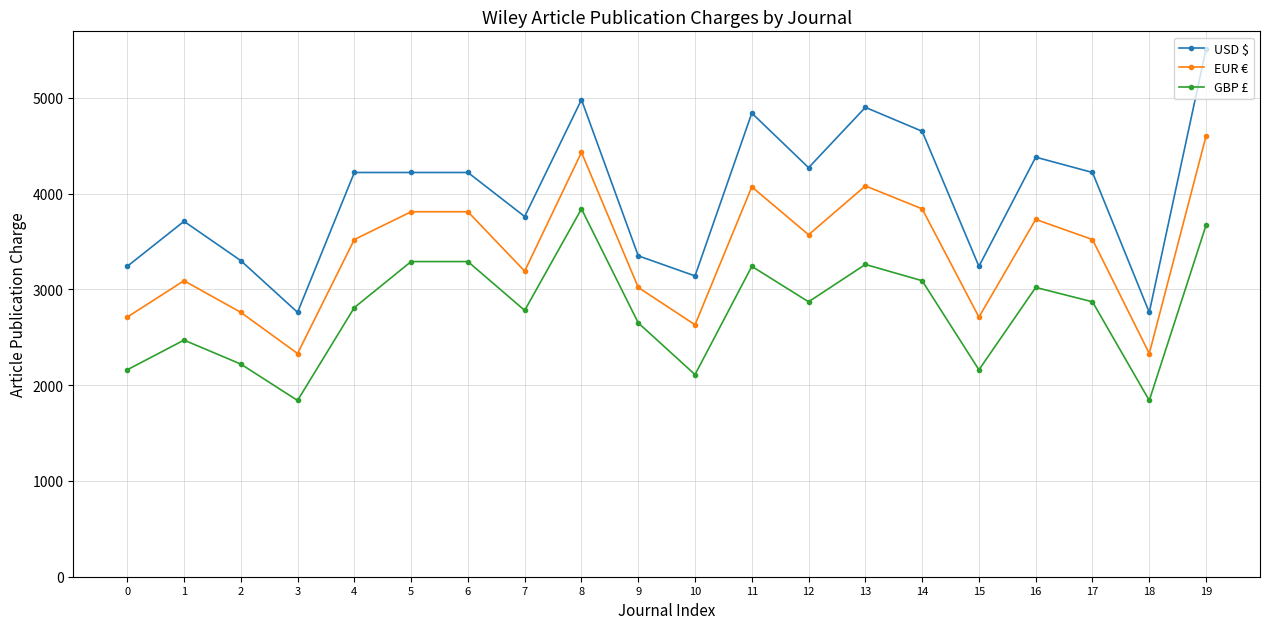

Rank the series by their maximum value, from lowest to highest.

GBP £, EUR €, USD $